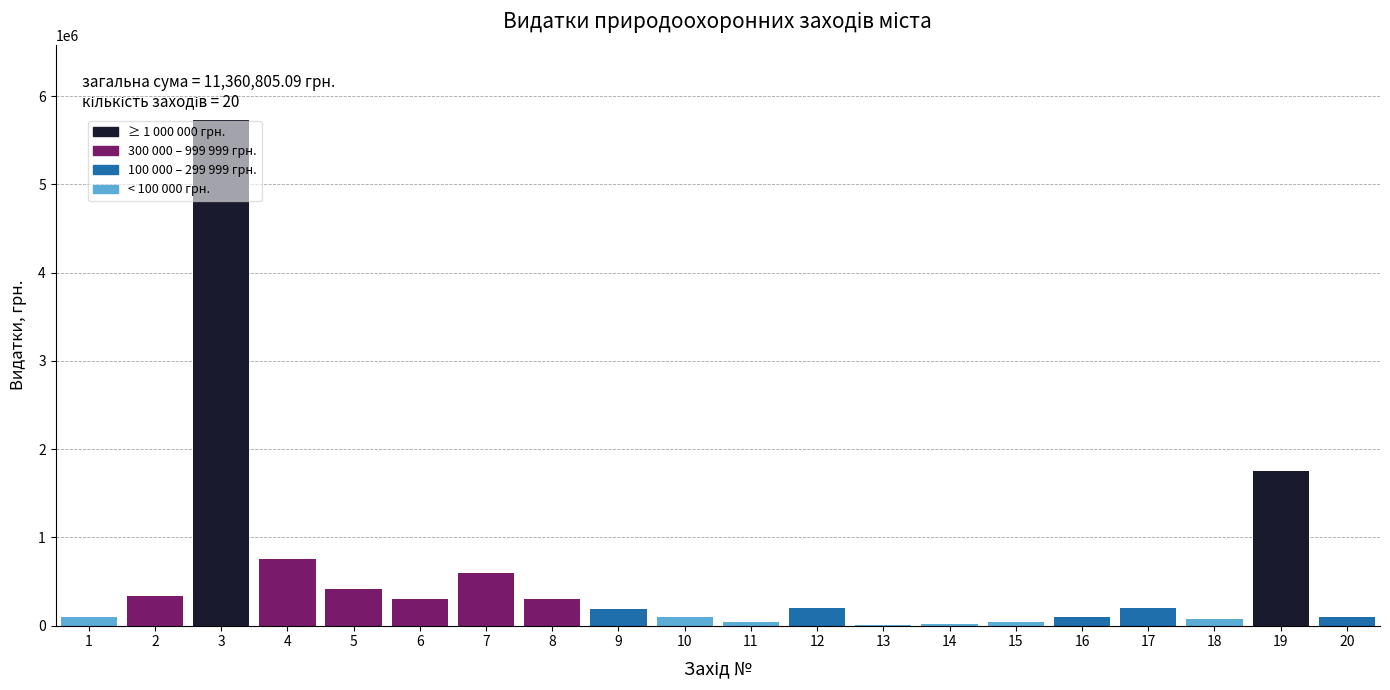

What is the maximum value shown in the chart?

5724805.1